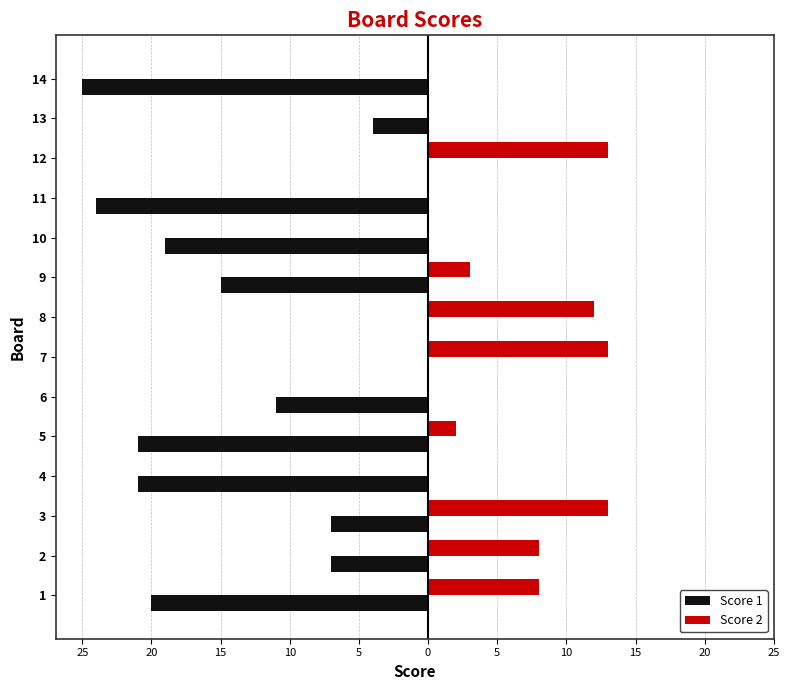

What is the sum of all Score 1 values?

-174